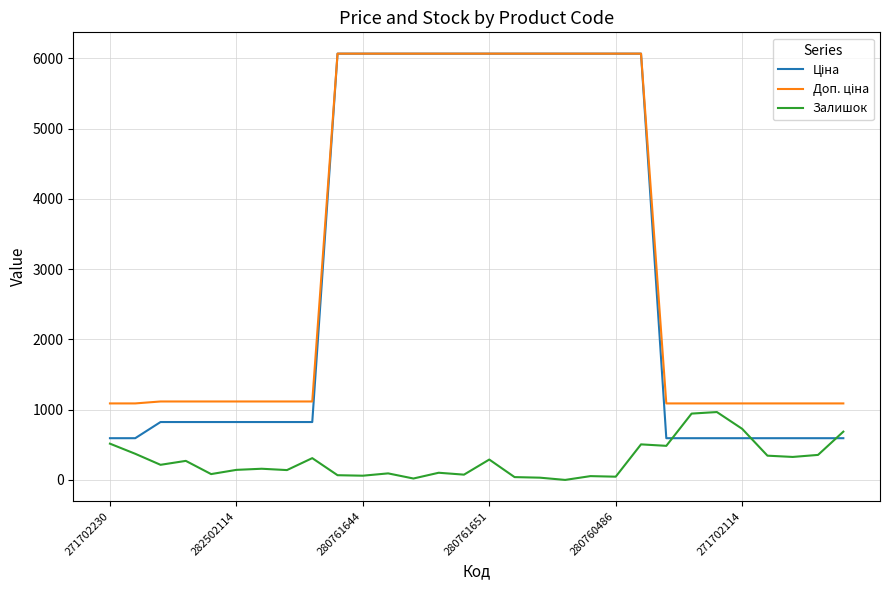

How many lines are shown in the chart?

3